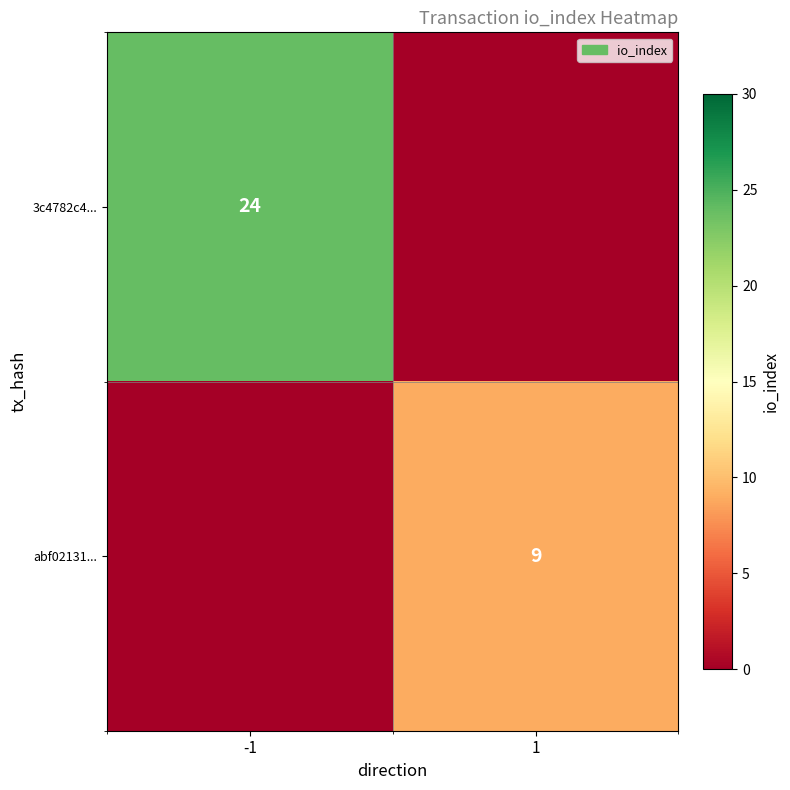

The value of 3c4782c4... at -1 is 24. True or false?

True